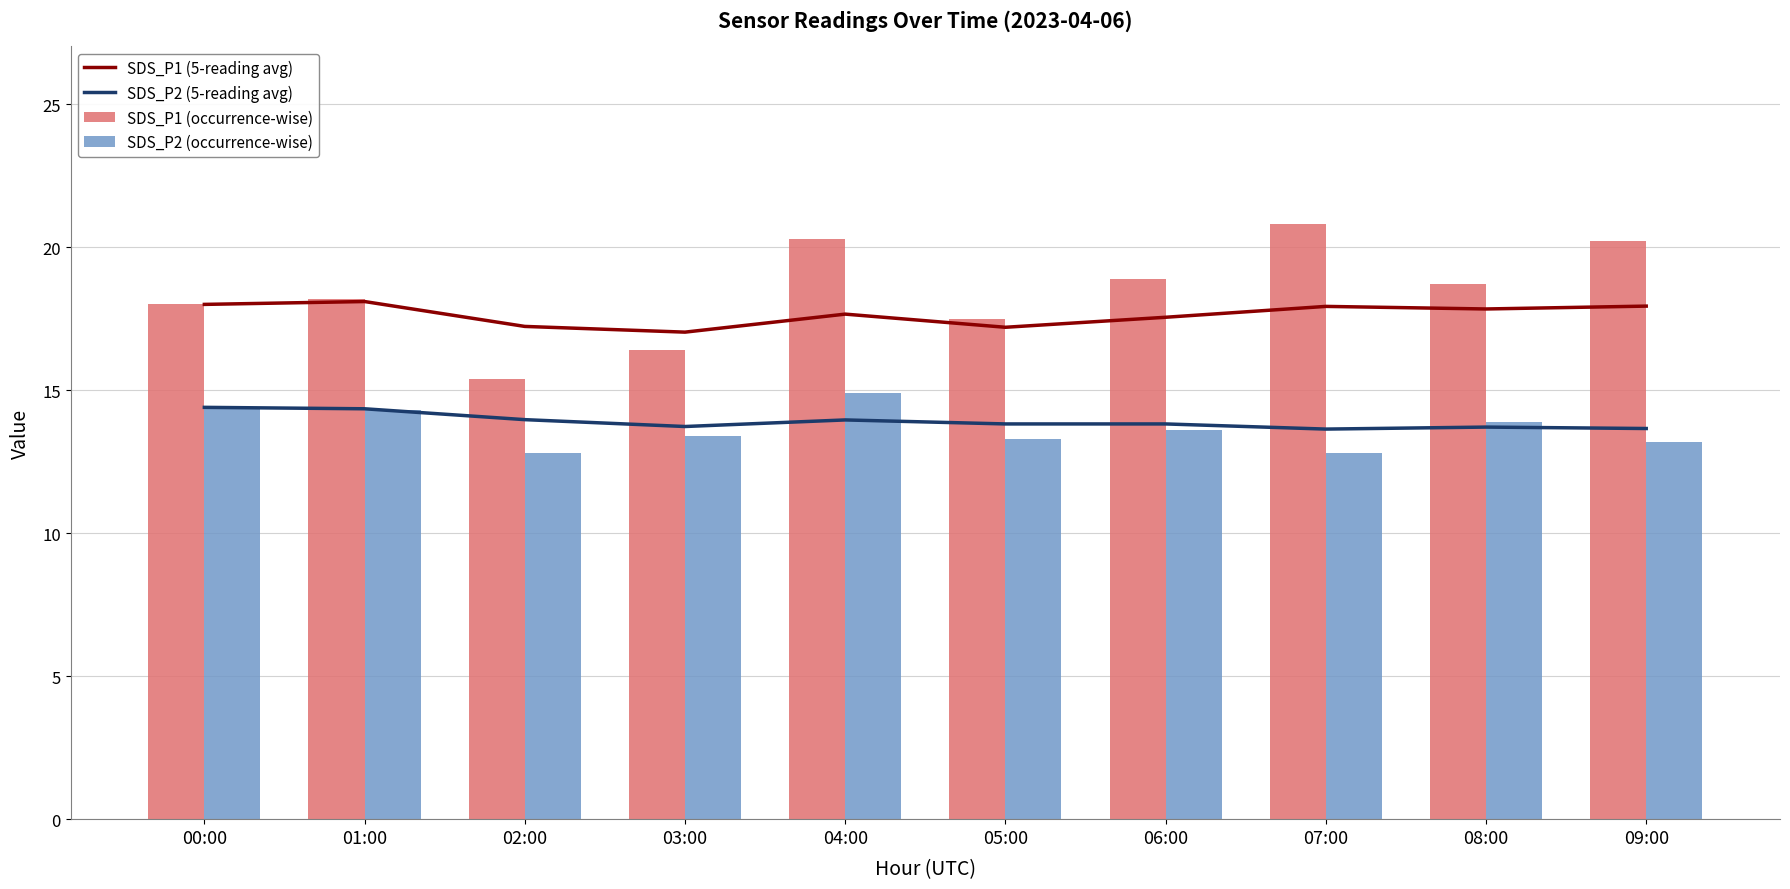

The value of SDS_P1 (occurrence-wise) at 00:00 is 31.2. True or false?

False